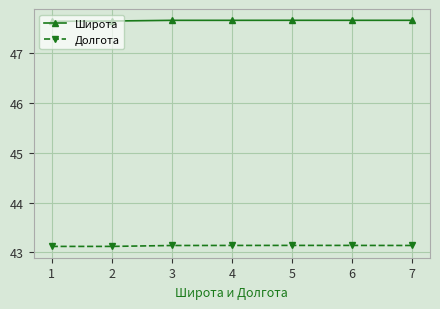

Is the value of Широта at 7 greater than the value of Долгота at 1?

Yes